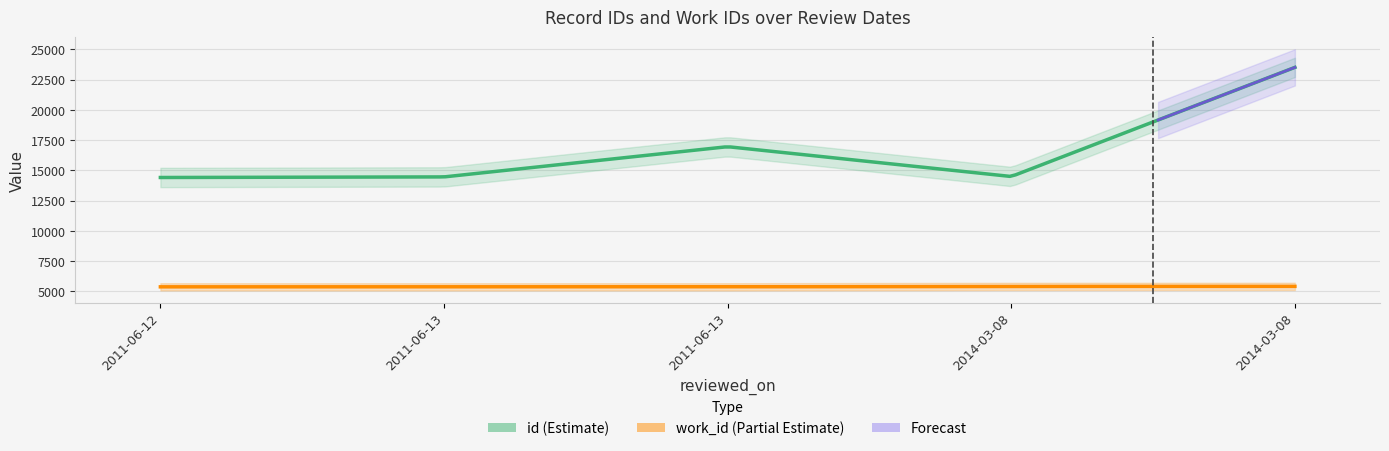

What is the difference between the maximum and minimum values in the work_id series?

38